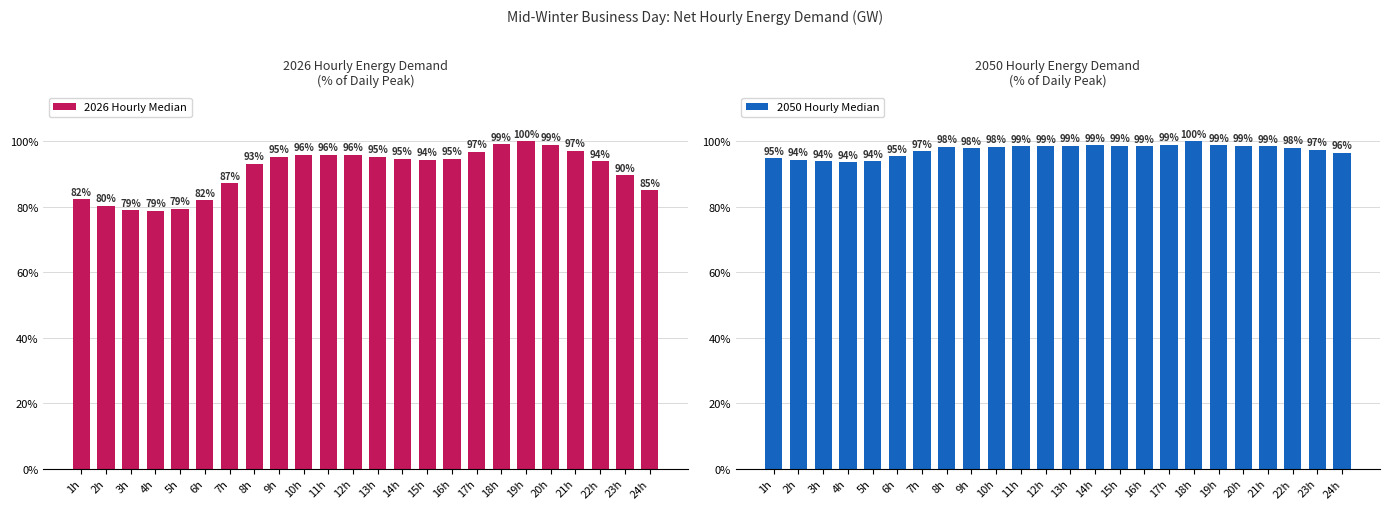

What are all the series names shown in the legend?

2026 Hourly Median, 2050 Hourly Median